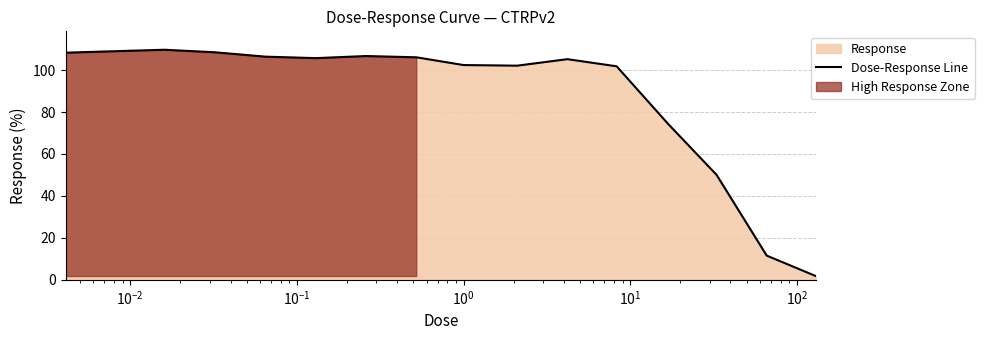

What is the maximum value for Dose-Response Line?

109.7